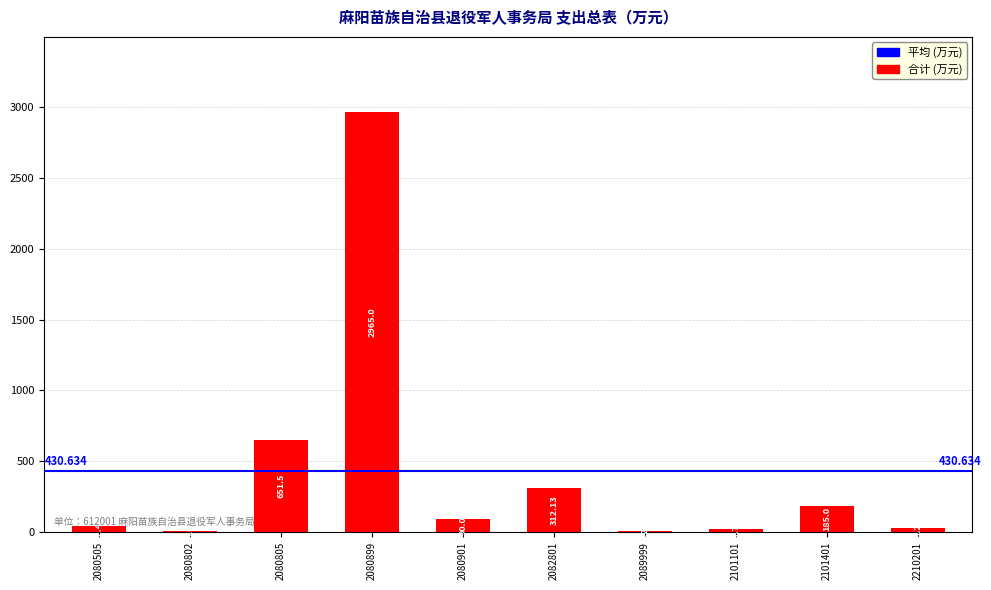

How many distinct data groups are displayed?

1